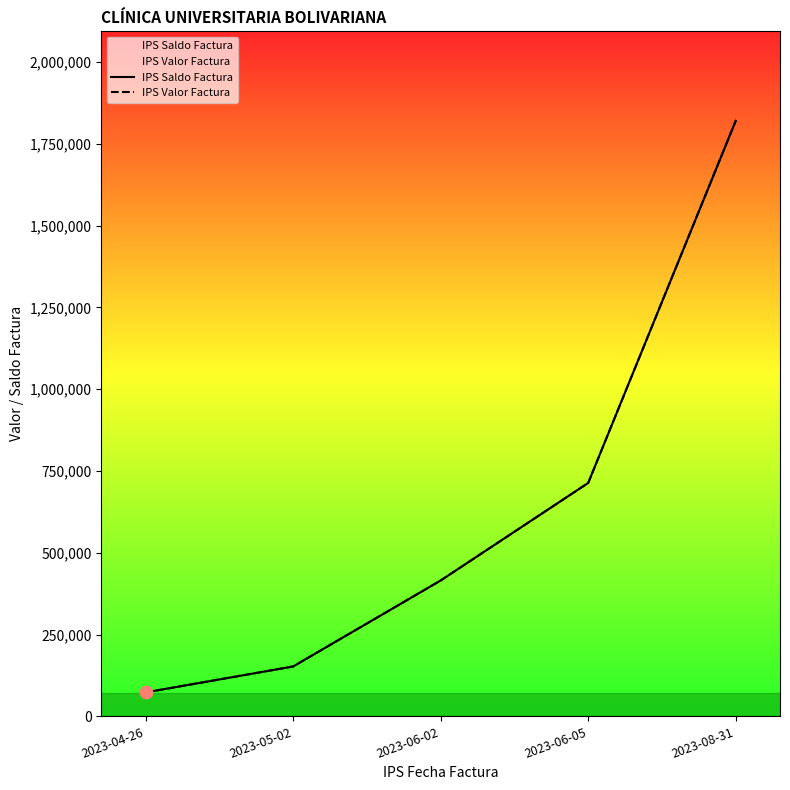

At which category is the sum across all series the highest?

2023-08-31